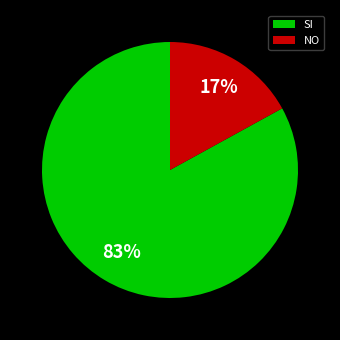

Count the number of slices in the pie.

2